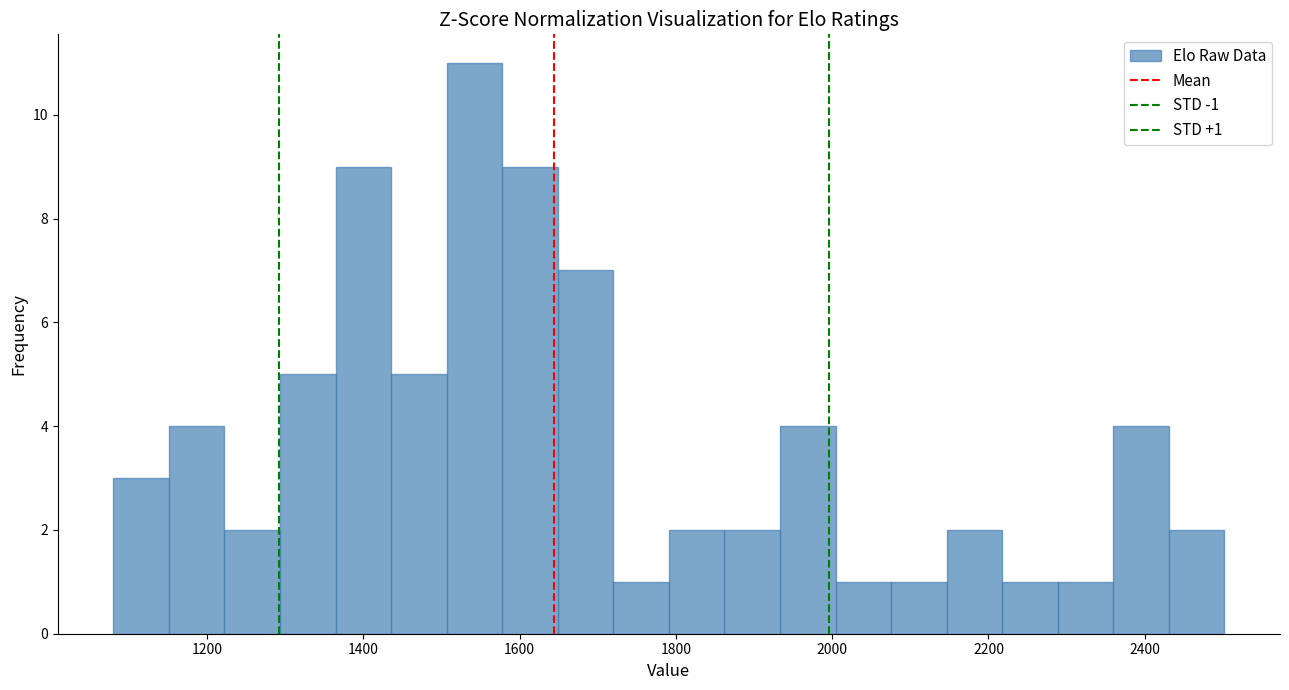

Around what value on the x-axis is the tallest bar? Give the approximate position of its centre, as read against the axis.

1540